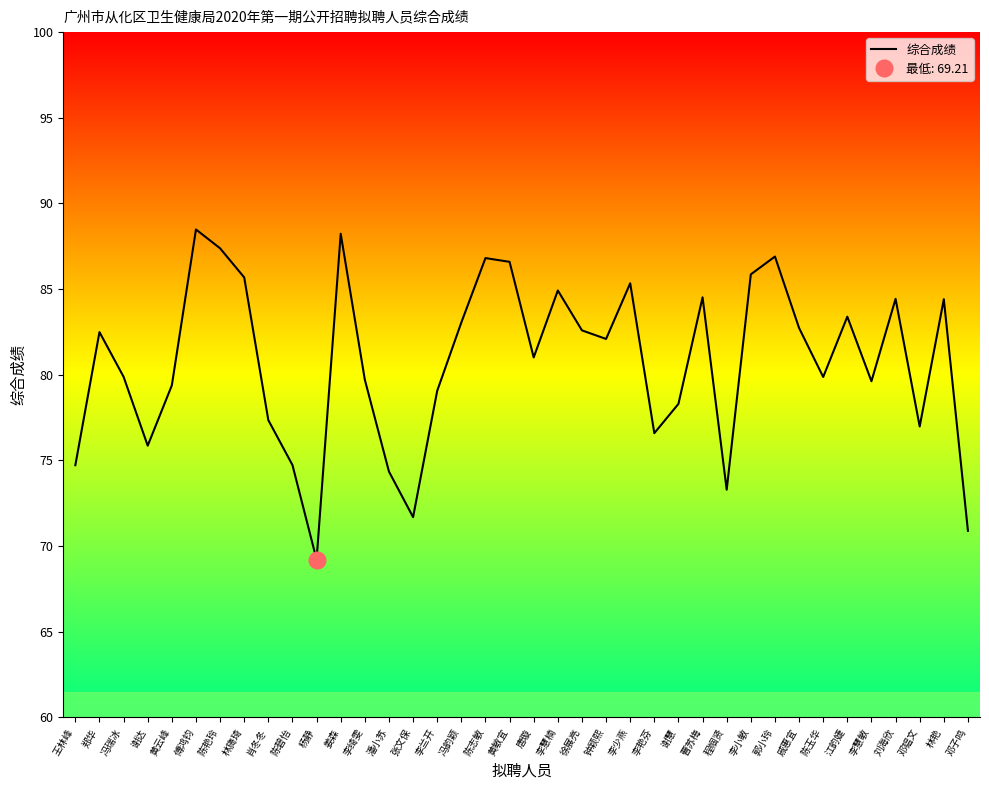

What is the minimum value shown in the chart?

69.2